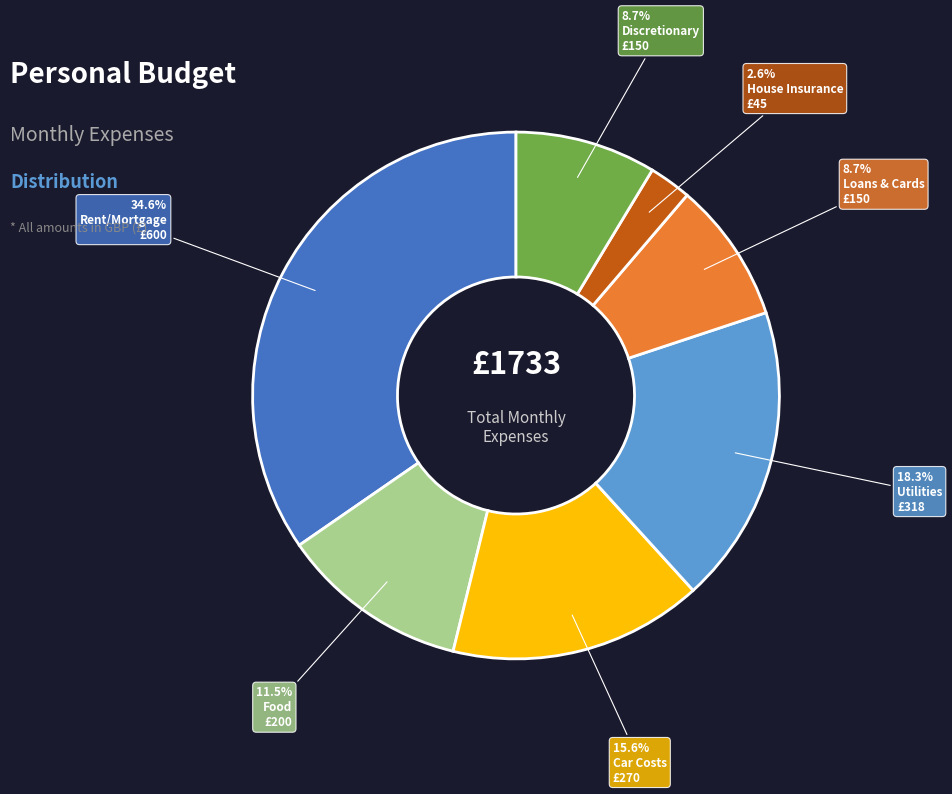

Is there a majority slice in this chart?

No